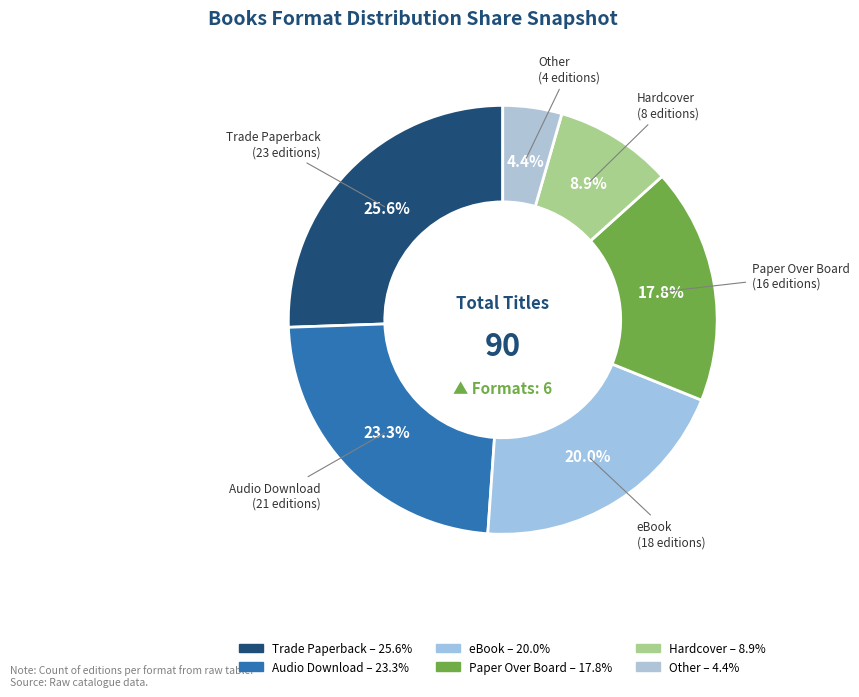

Is there a majority slice in this chart?

No